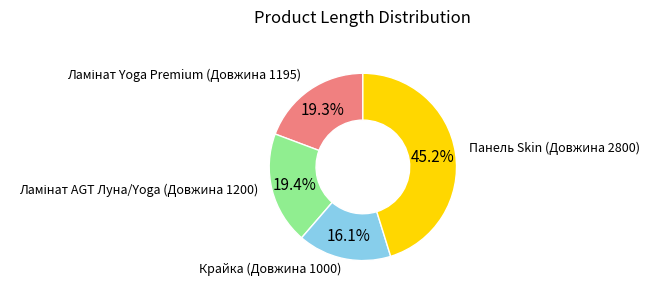

Does any single category account for the majority?

No